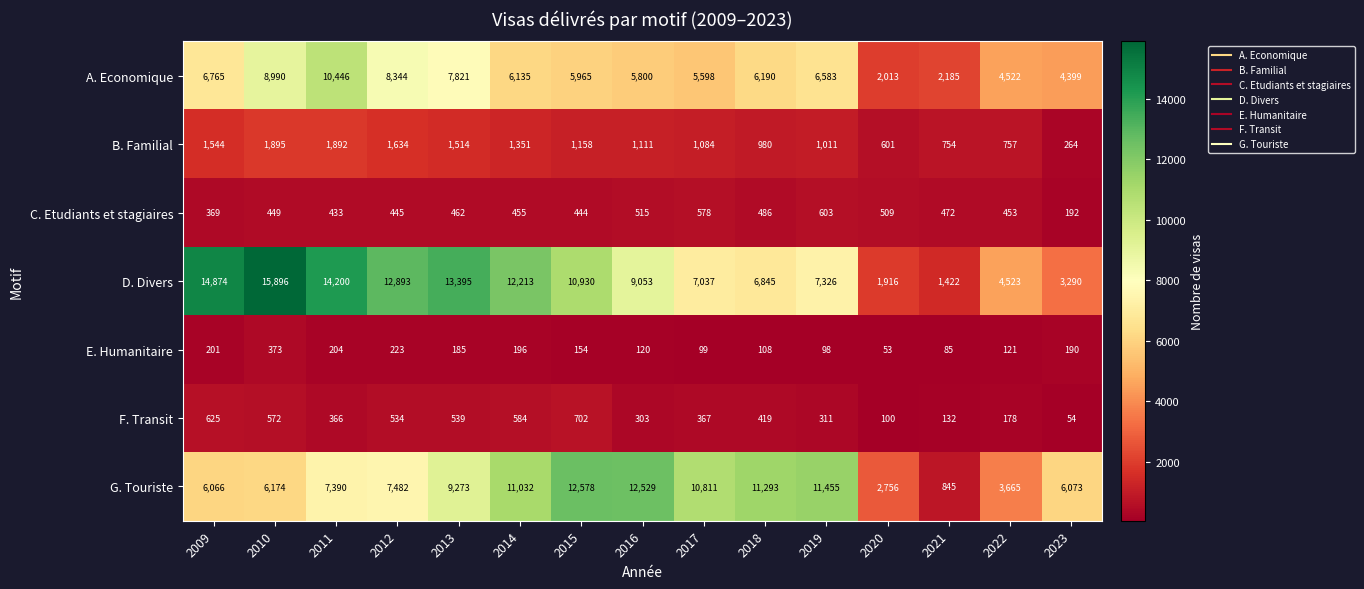

Where is A. Economique nearest to the value 6229?

2018